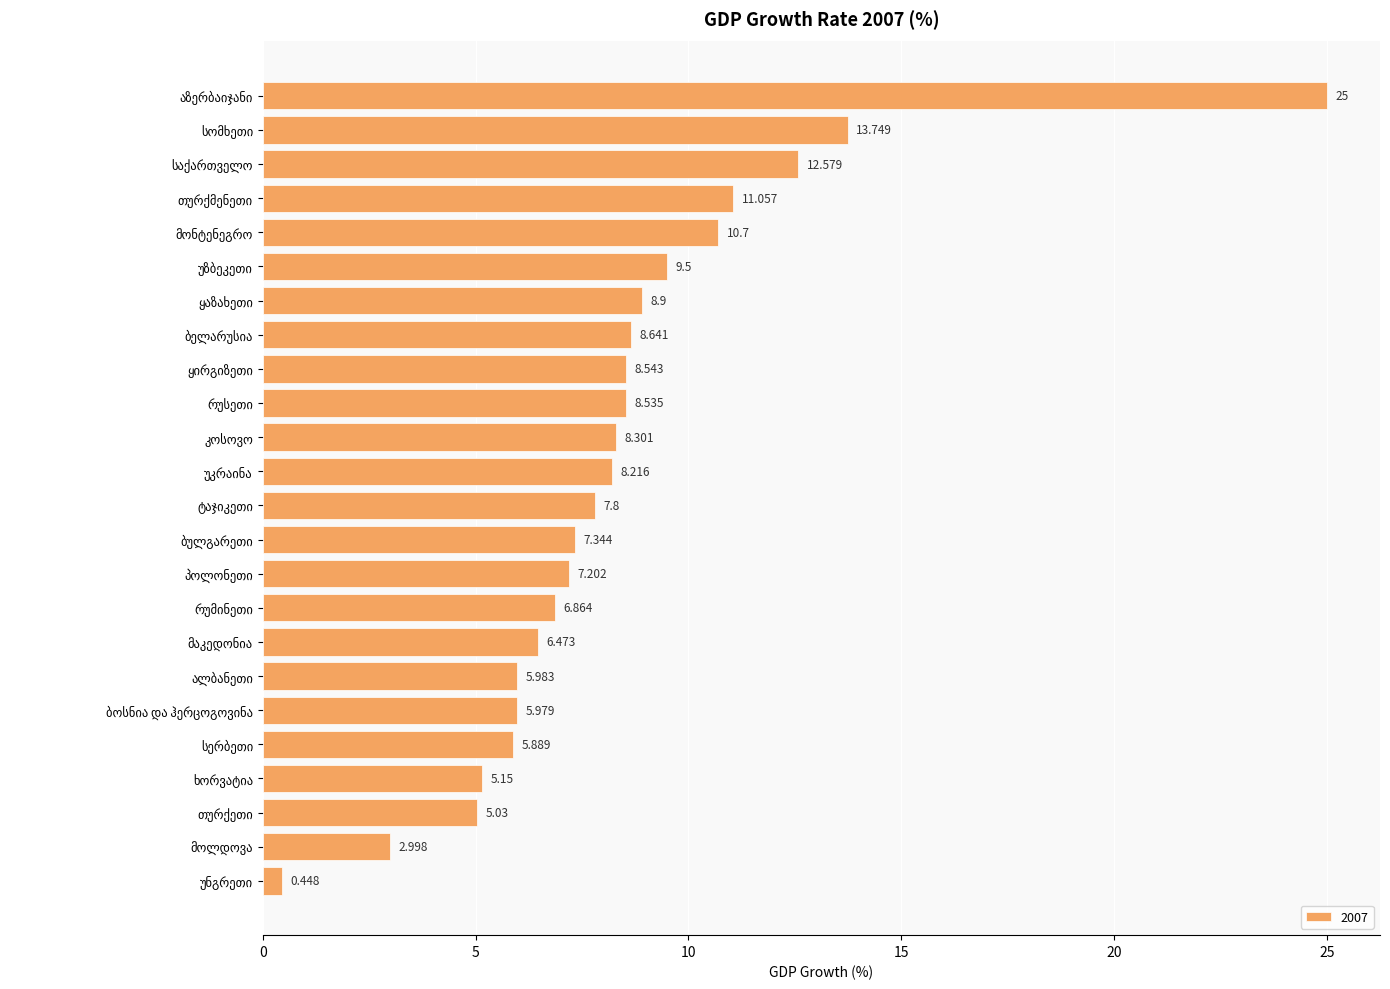

Approximately how many times larger is the value at საქართველო compared to თურქეთი?

2.5